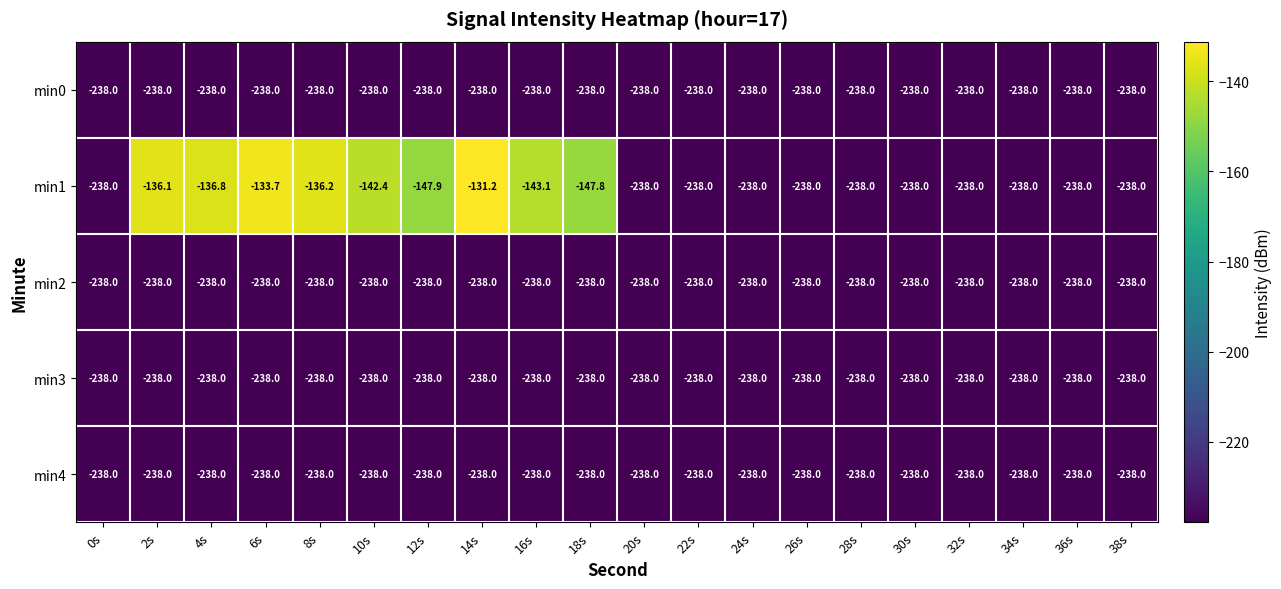

Which category has the highest value across all series?

14s